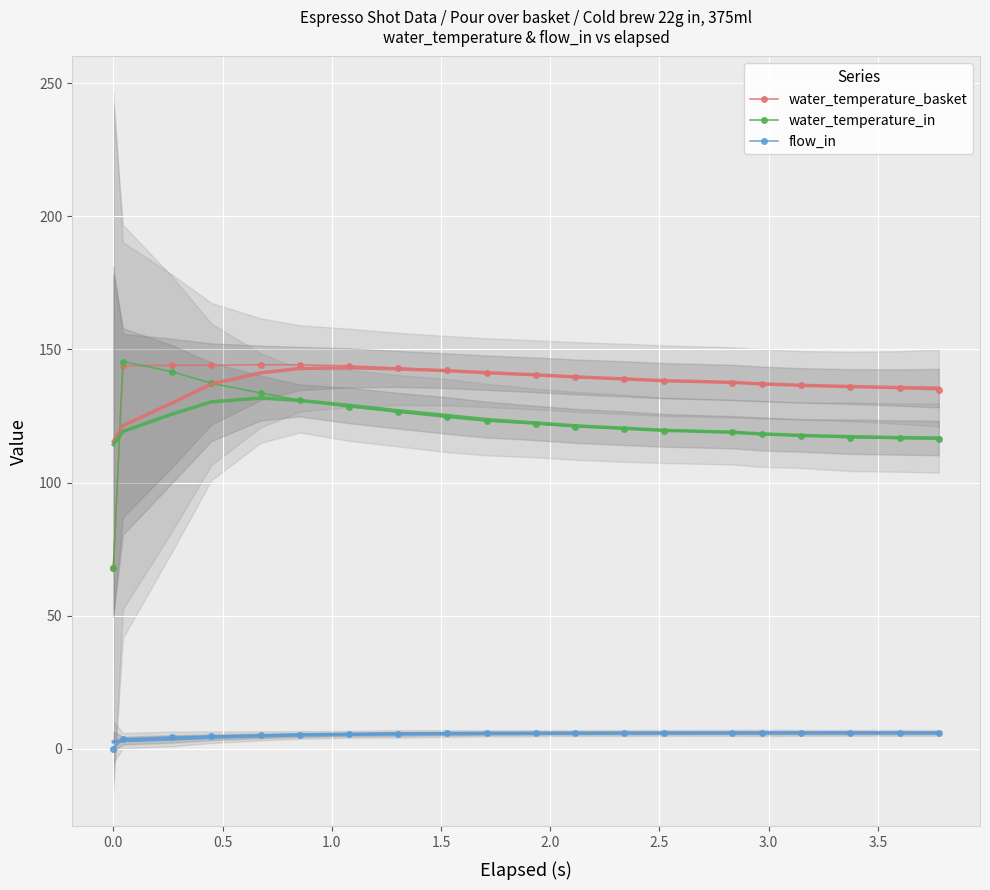

What is the value of the flow_in point at the 20th from the left?

6.0